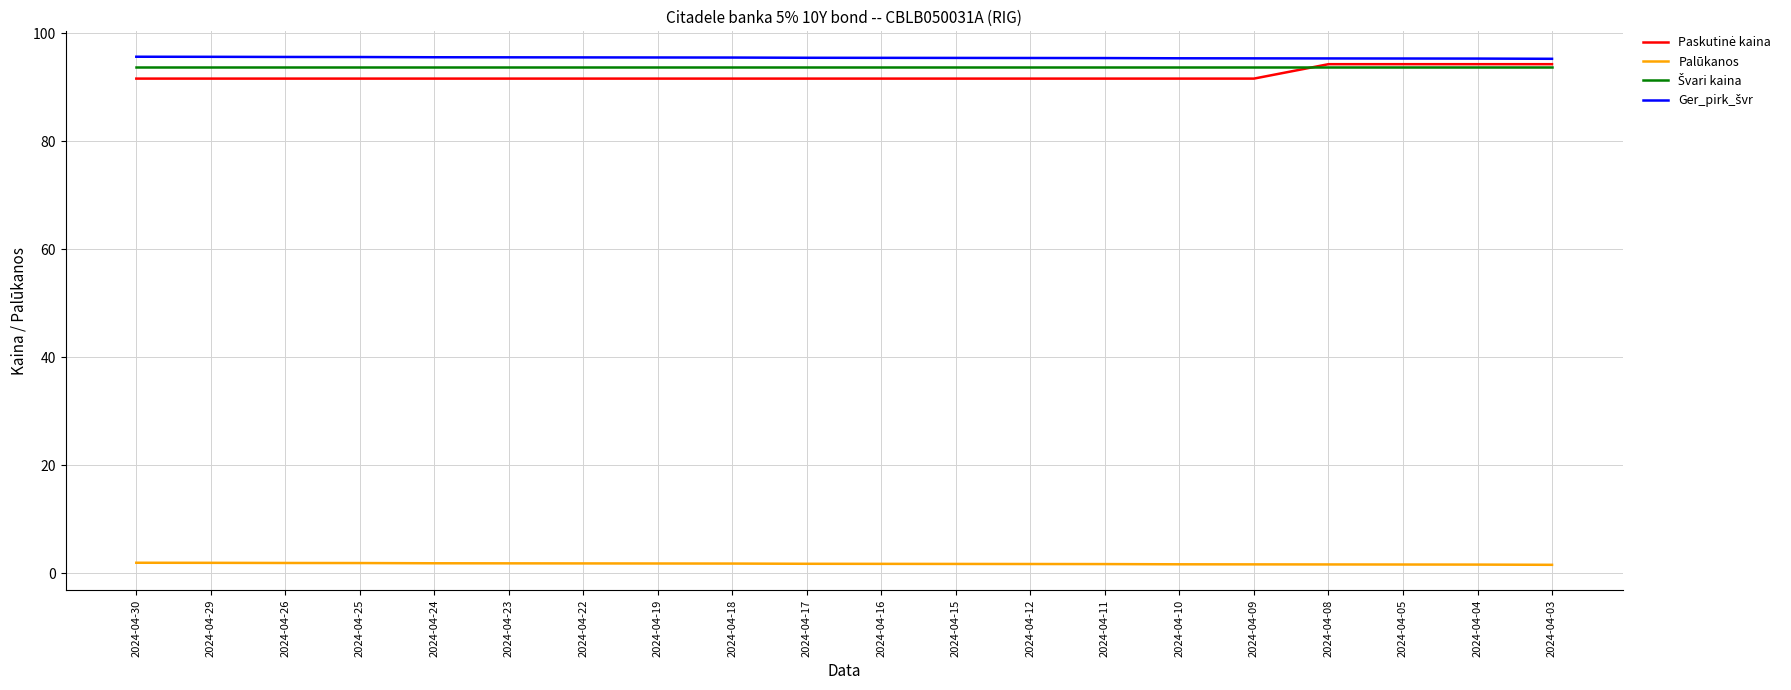

How many lines are shown in the chart?

4